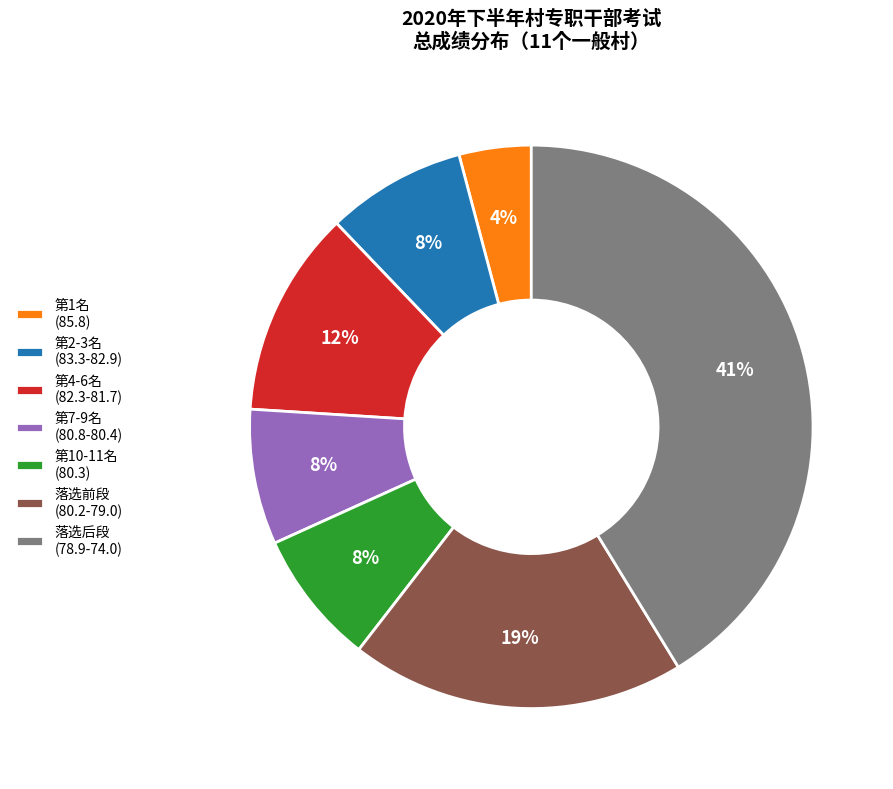

Does 第7-9名 (80.8-80.4) represent more than half of the total?

No